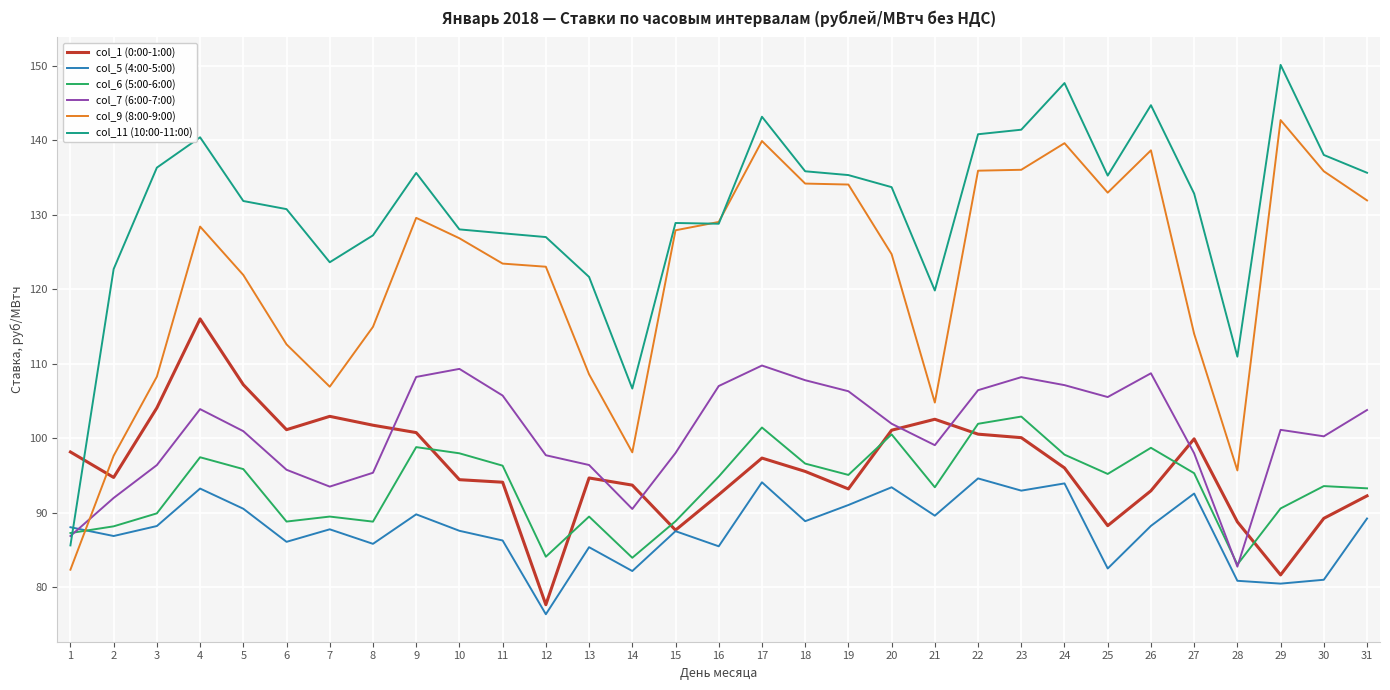

At which label is col_11 (10:00-11:00) closest to 117?

21